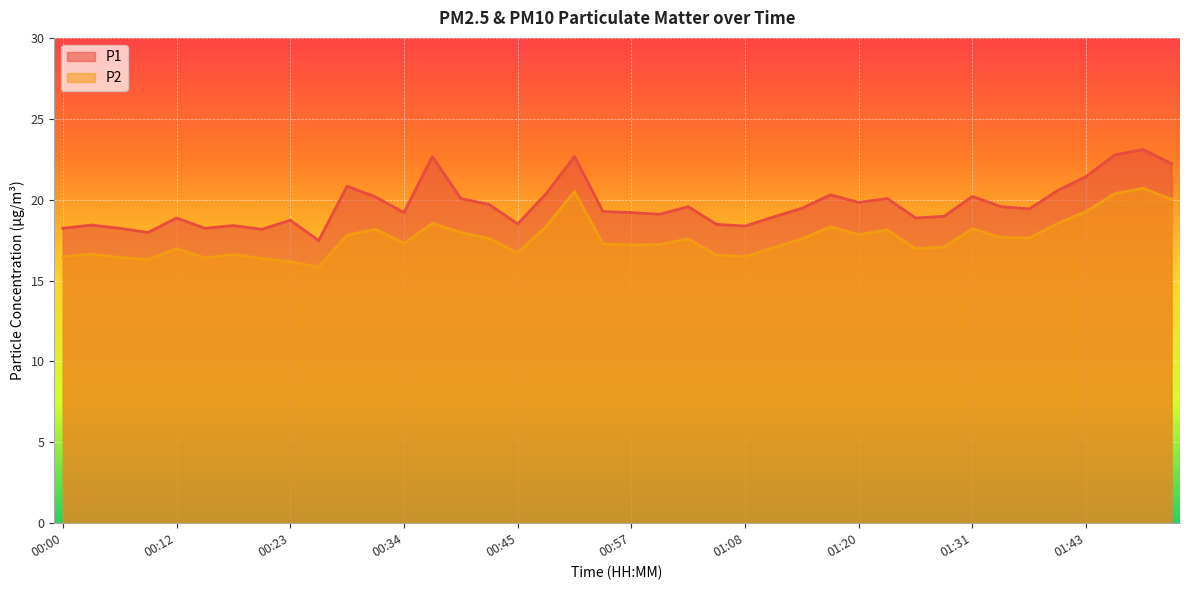

What is the minimum value shown in the chart?

15.8